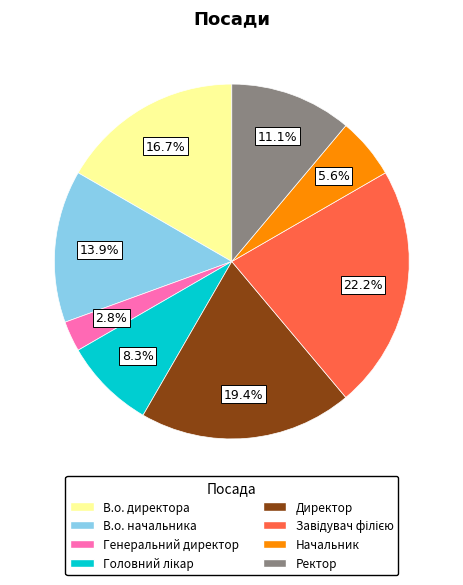

Is there a majority slice in this chart?

No